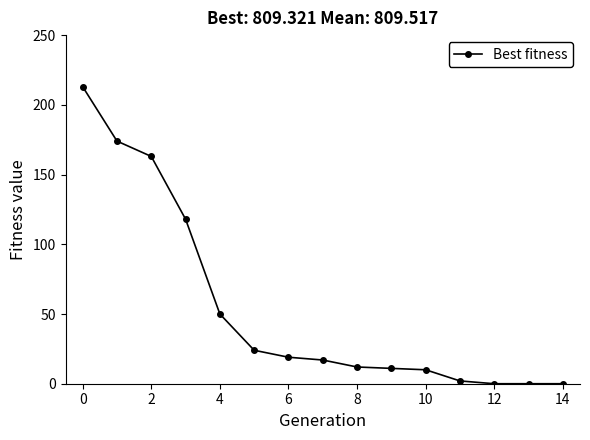

What is the greatest value displayed?

213